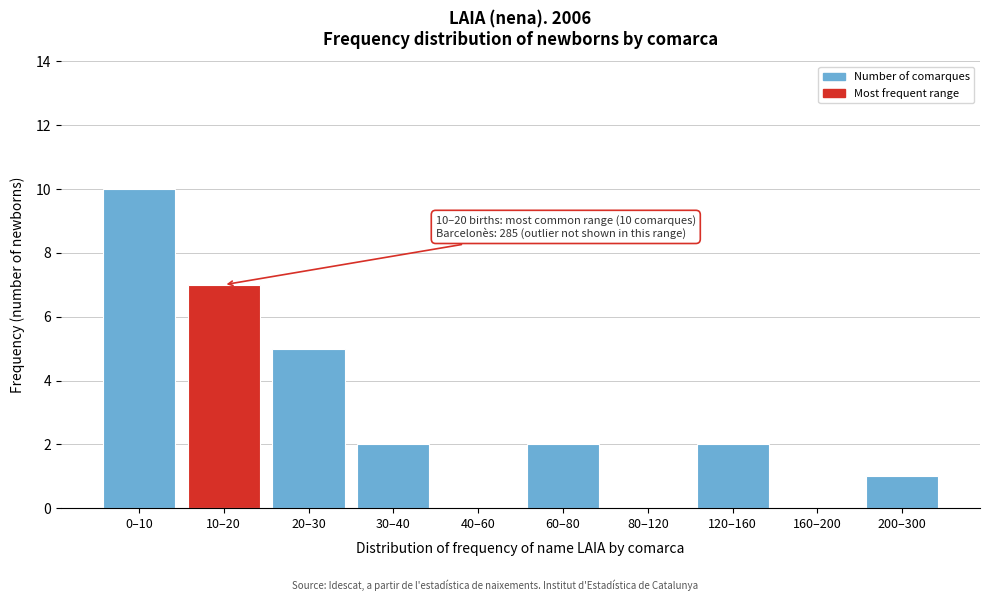

Reading left to right, transcribe all the data shown in this chart.

0–10=10	10–20=7	20–30=5	30–40=2	40–60=0	60–80=2	80–120=0	120–160=2	160–200=0	200–300=1